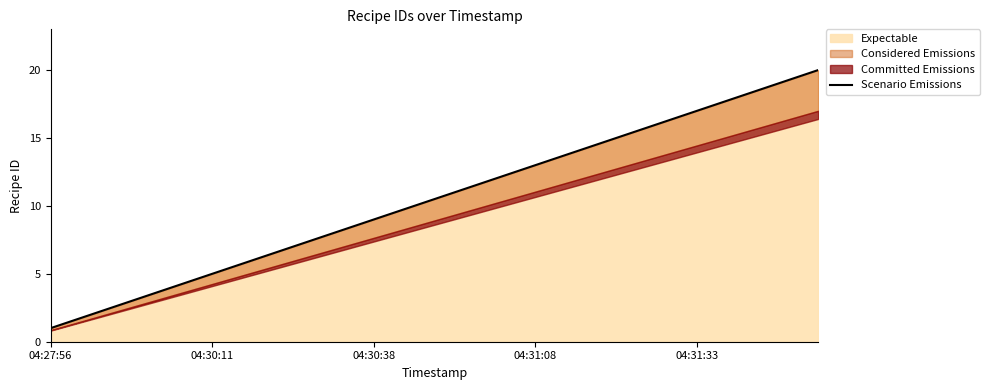

What is the change in value from 10 to 18?

+8